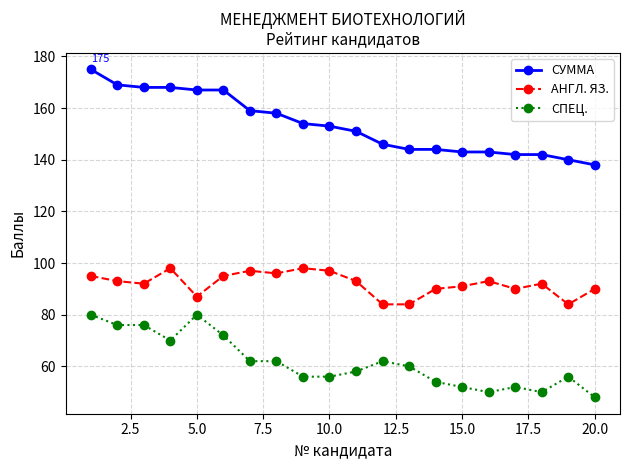

At how many categories does at least one series exceed 66?

20